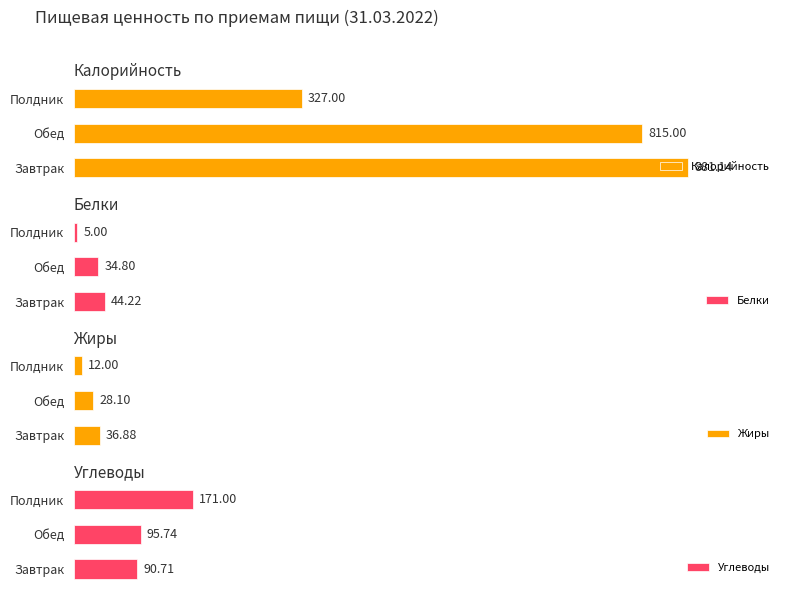

What is the maximum value for Углеводы?

171.0